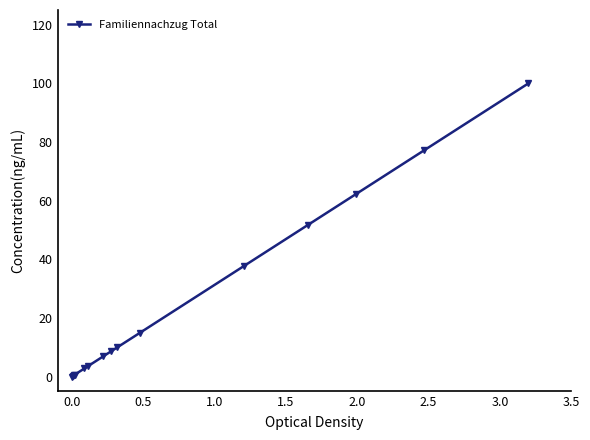

What is the value of the 9th point from the left?

9.9